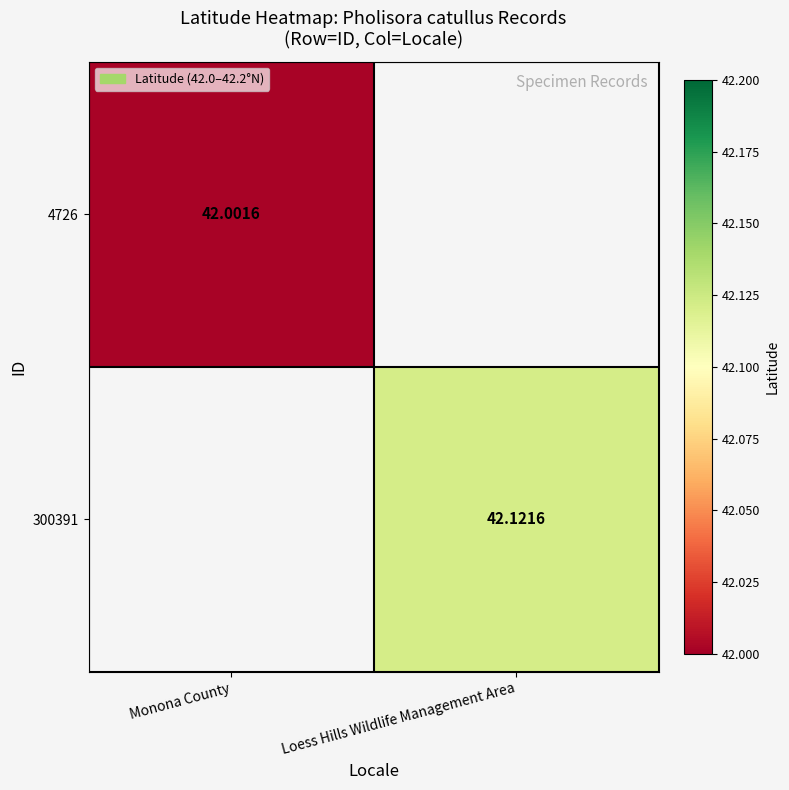

Which category has the highest value across all series?

Loess Hills Wildlife Management Area